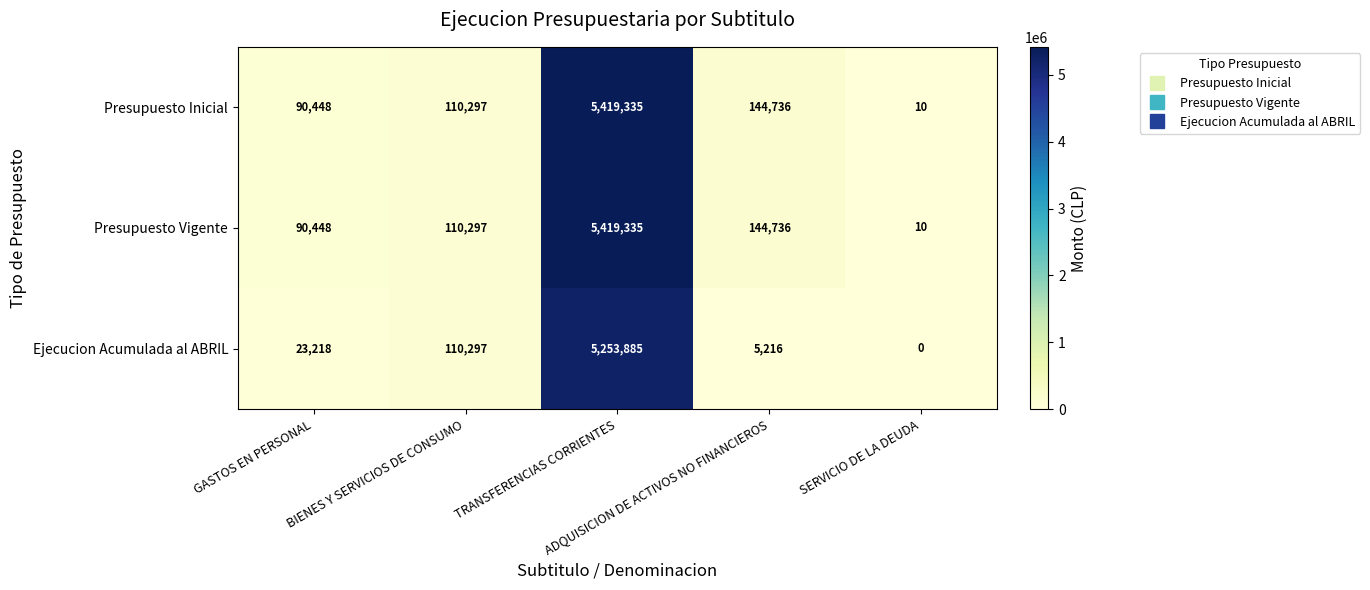

What is the greatest value displayed?

5419335